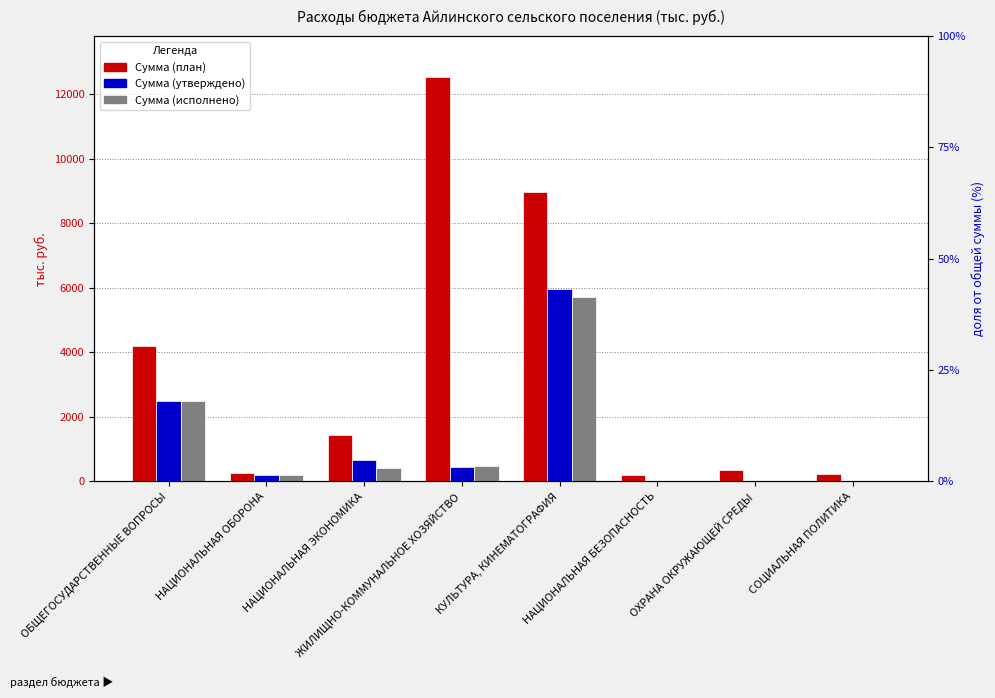

What is the difference between the highest and lowest values at НАЦИОНАЛЬНАЯ ОБОРОНА?

72.6